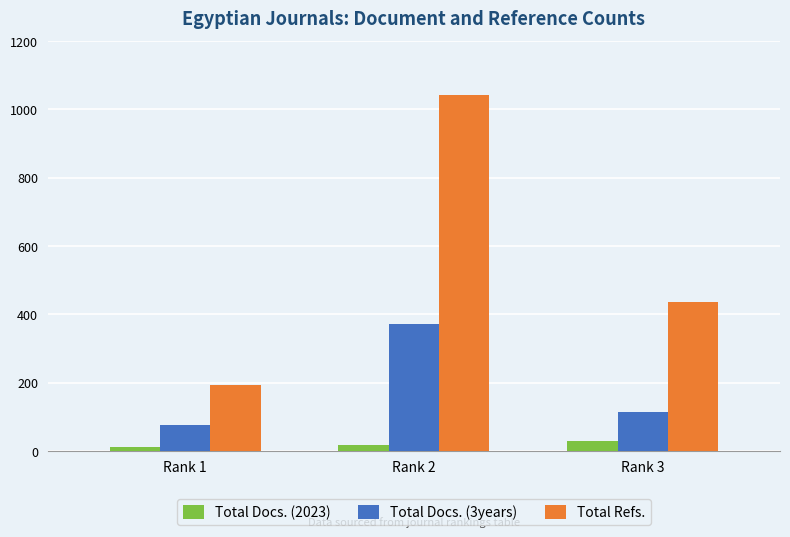

Does the chart contain any negative values?

No